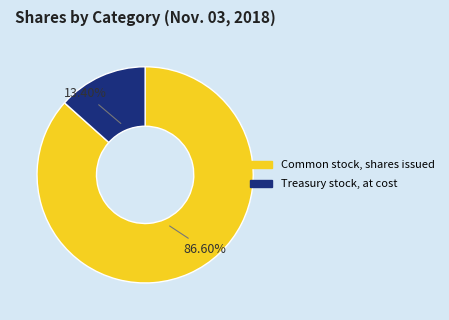

What is the largest slice in the pie chart?

Common stock, shares issued